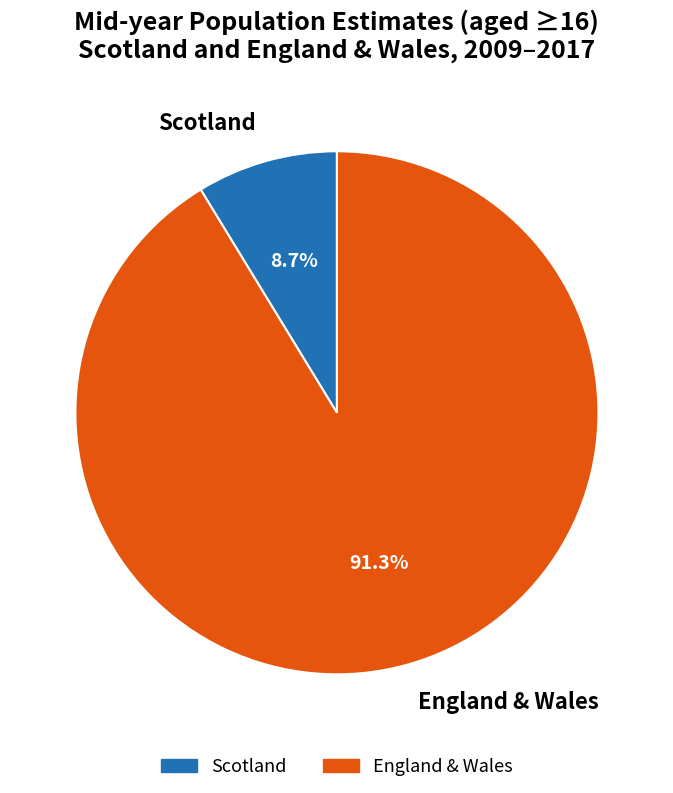

Which has a higher value, Scotland or England & Wales?

England & Wales